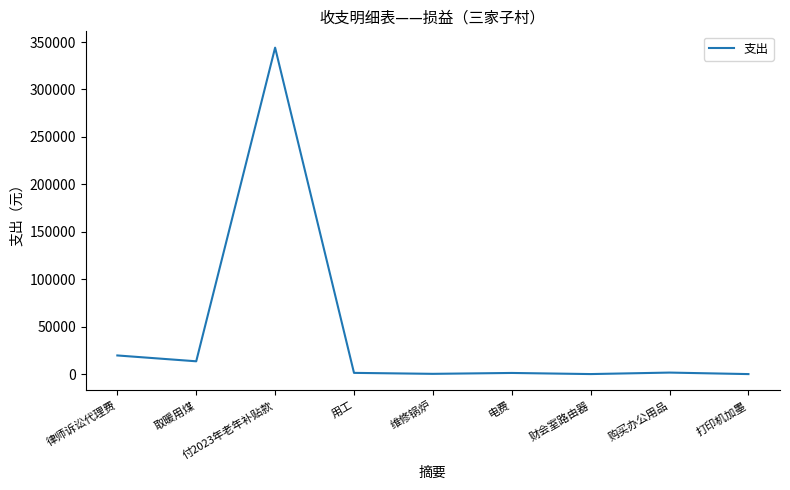

True or false: the data shows 13850.0 at 取暖用煤.

True